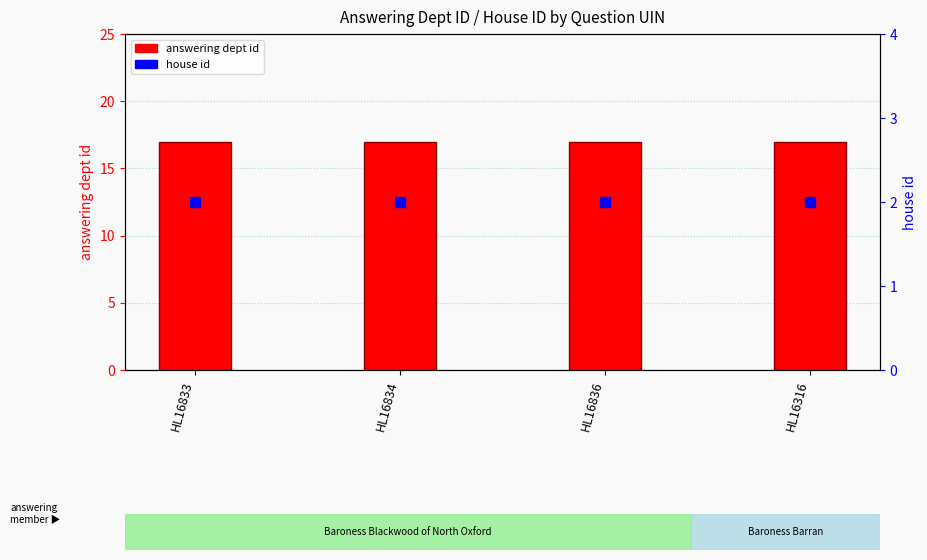

Is the value of house id at HL16833 greater than the value of answering dept id at HL16316?

No